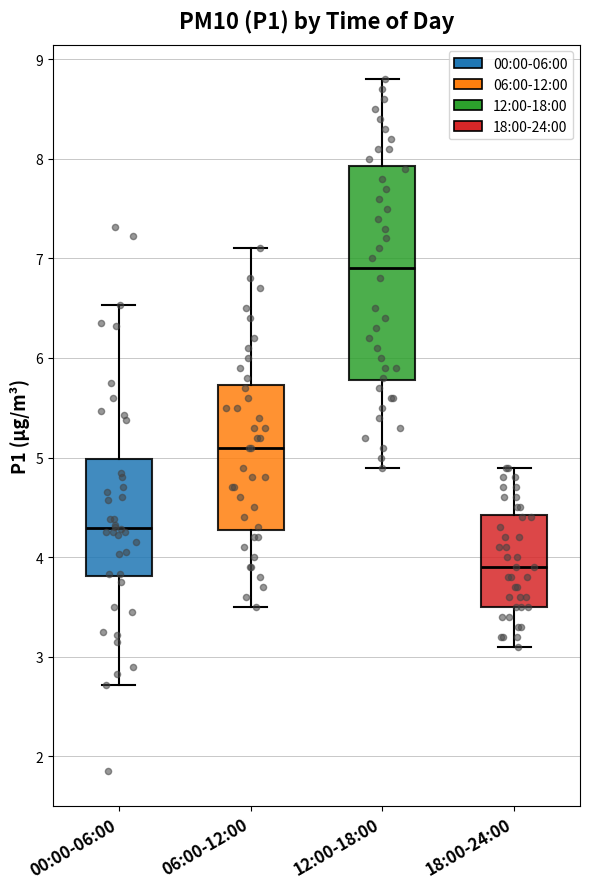

Which box has the lowest median line?

18:00-24:00